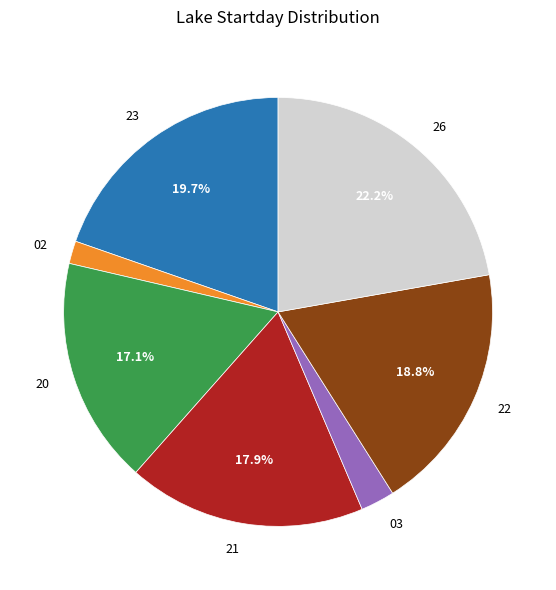

What is the ratio of the value at 23 to the value at 22?

1.0